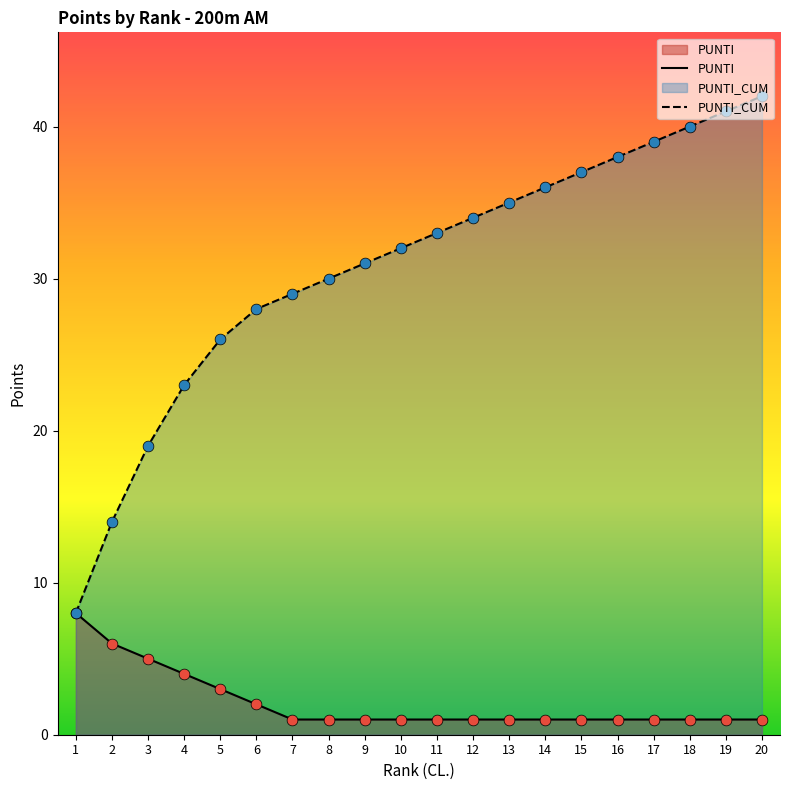

What is the total value across all series at 15?

38